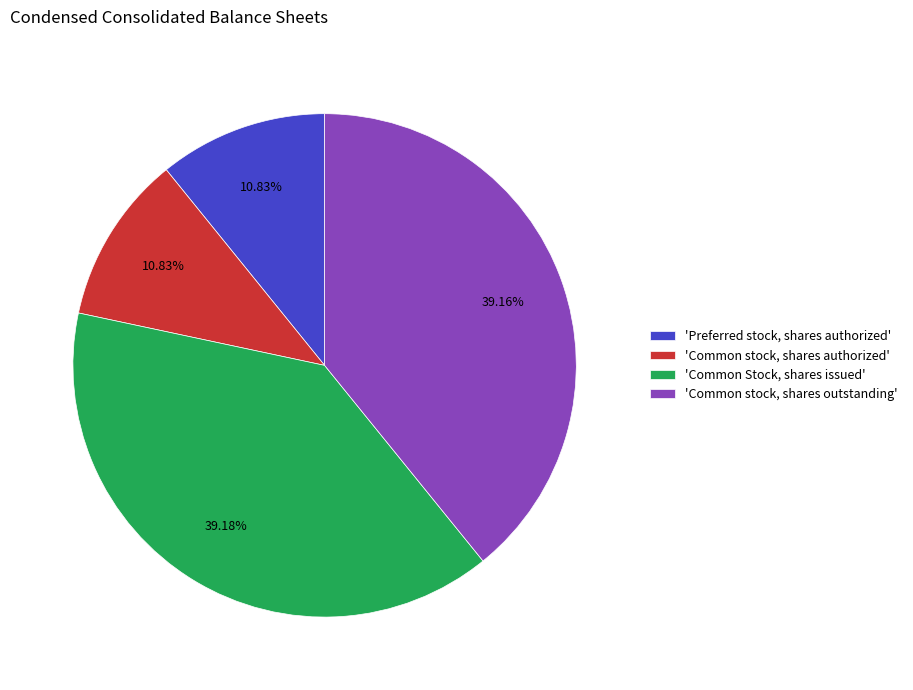

Is there a majority slice in this chart?

No